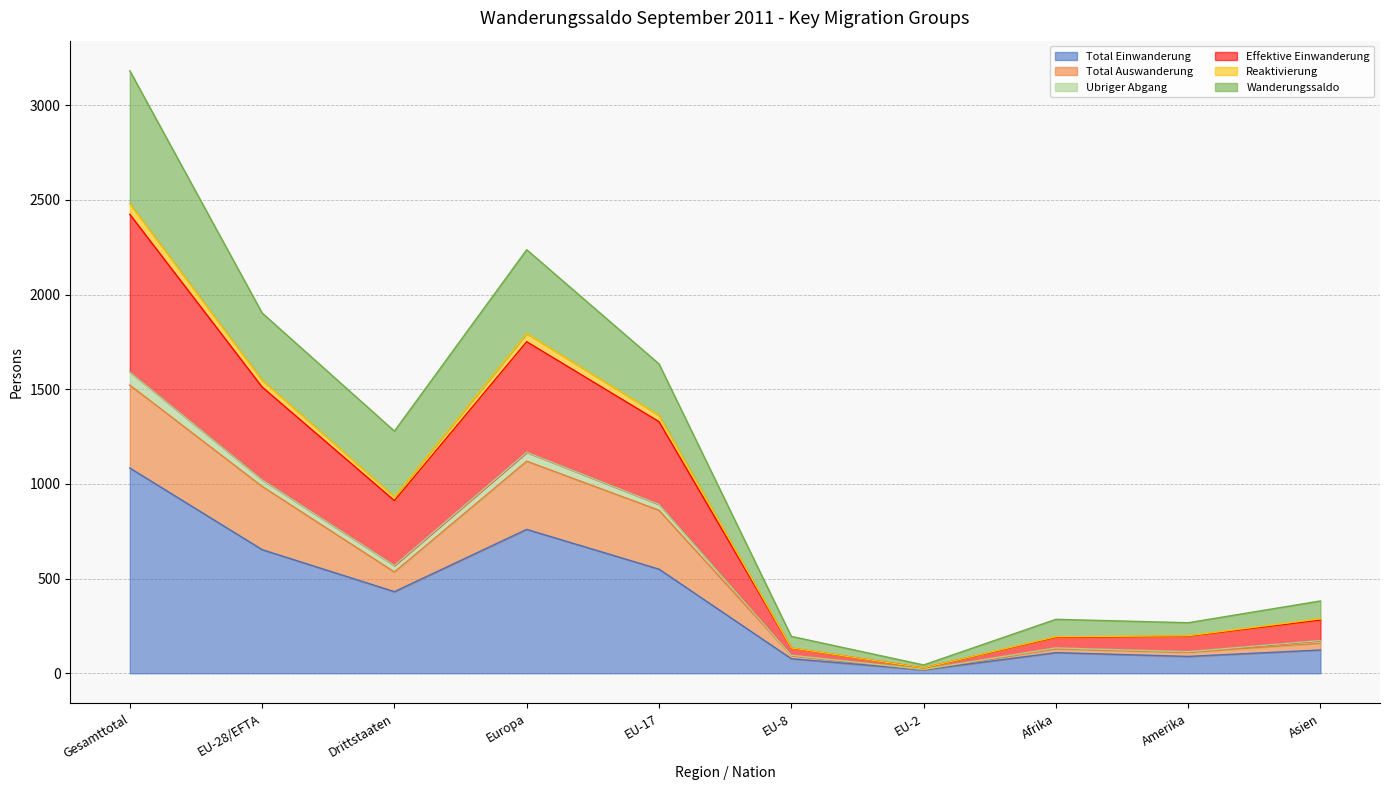

The Total Einwanderung series shows 5 at EU-2. True or false?

False